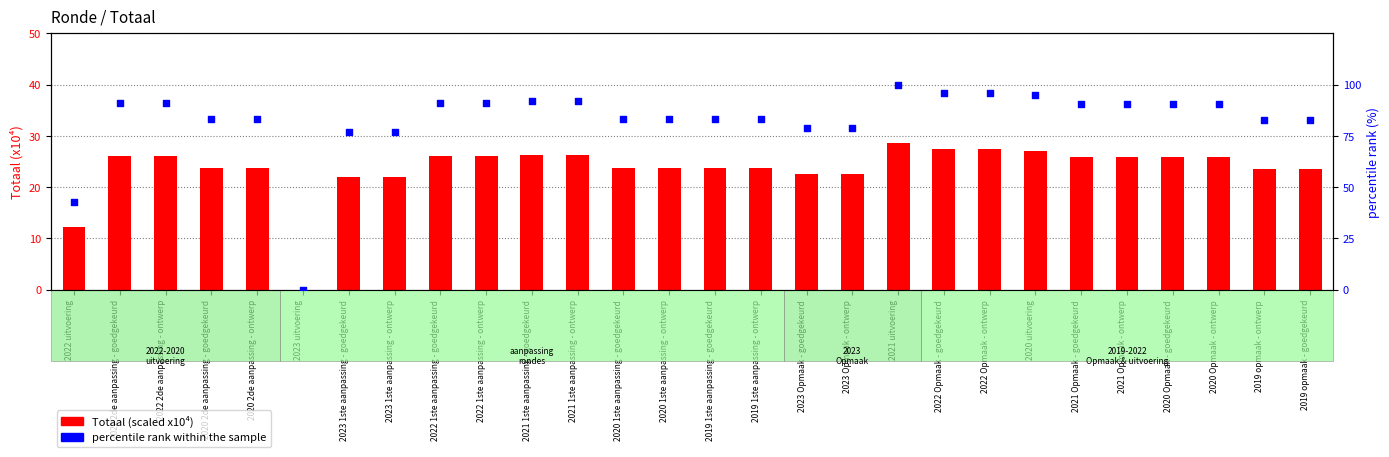

Which series reaches the maximum Y coordinate?

percentile rank within the sample